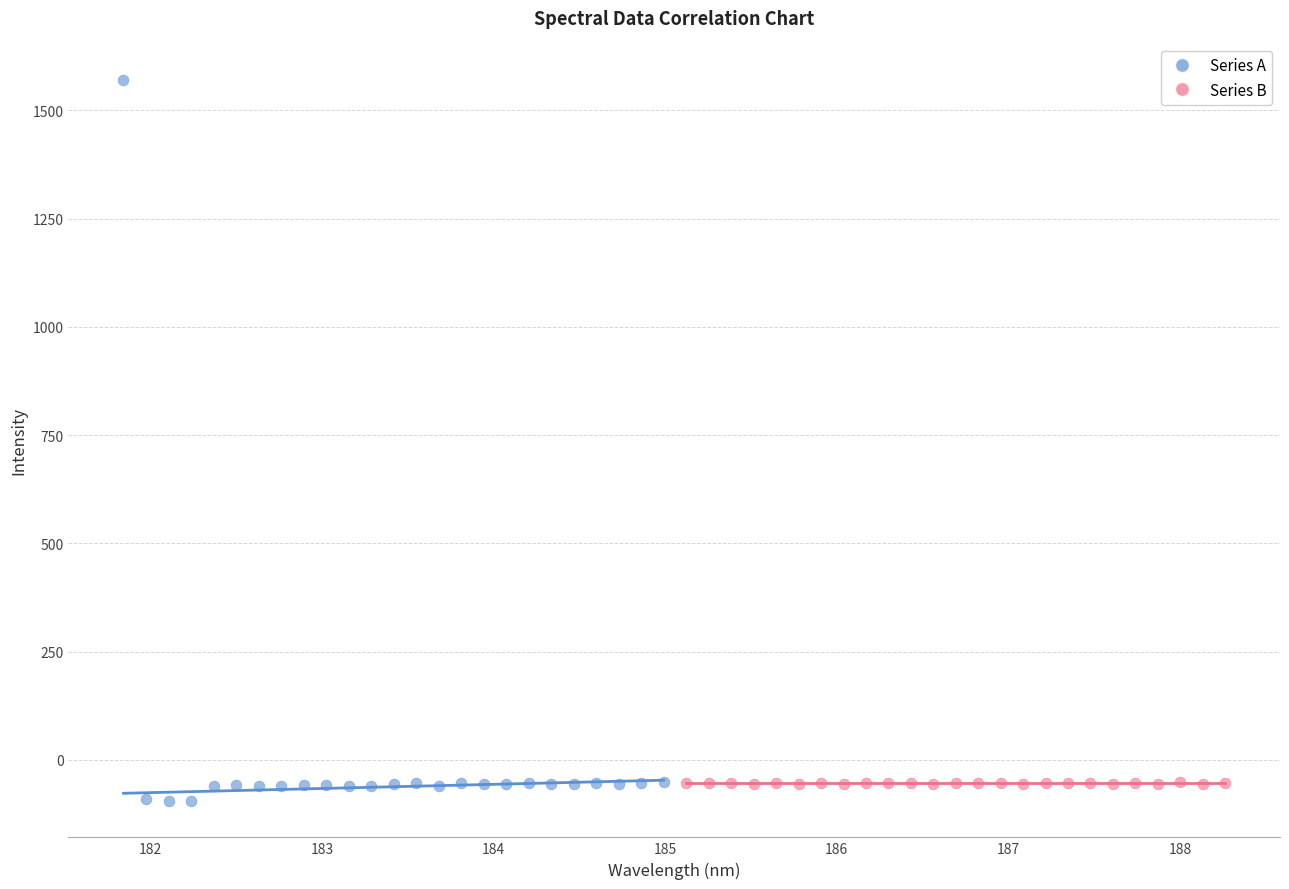

Which series contains the highest Y value?

Series A